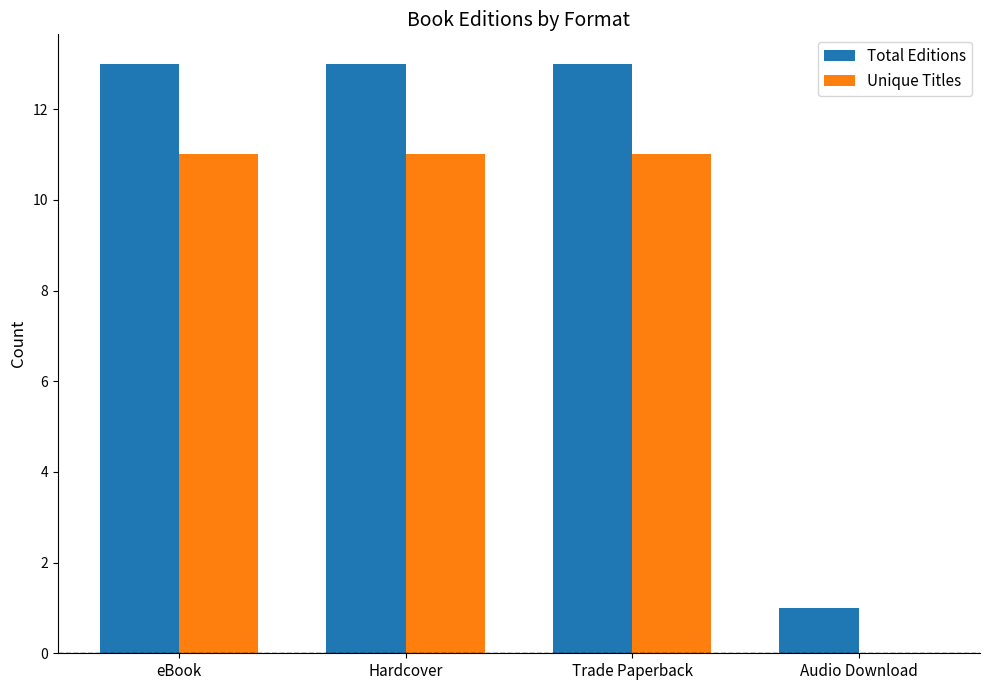

What is the greatest value displayed?

13